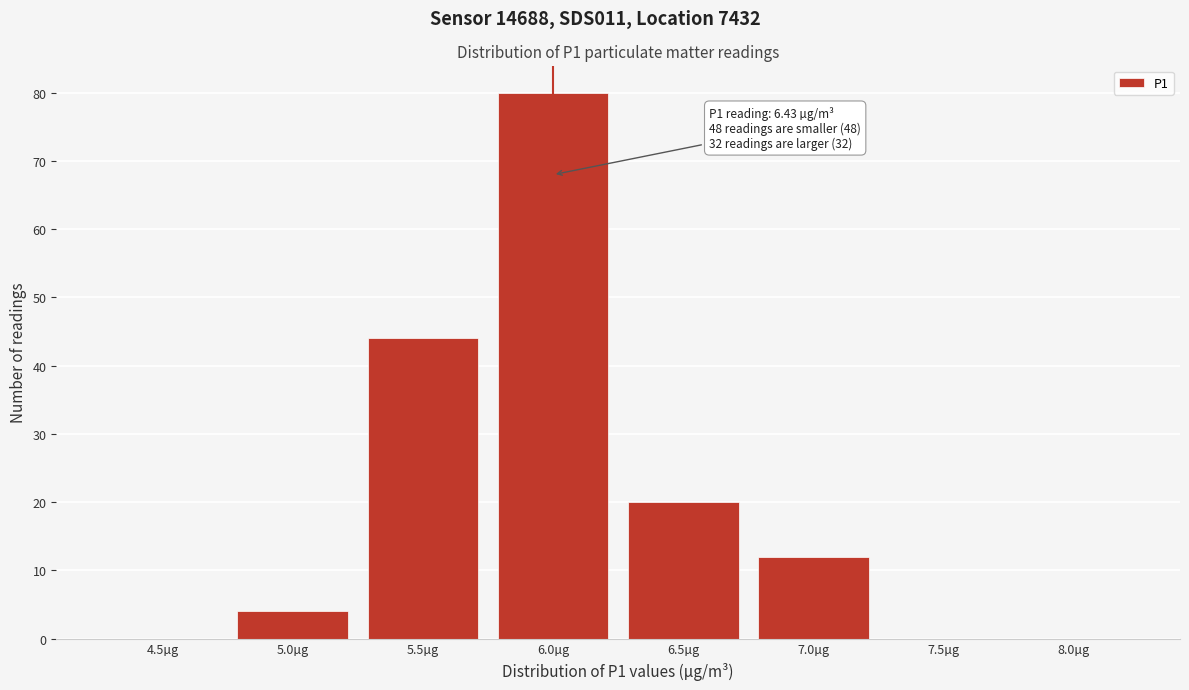

Reading left to right, extract all data points from this chart.

4.5µg=0	5.0µg=4	5.5µg=44	6.0µg=80	6.5µg=20	7.0µg=12	7.5µg=0	8.0µg=0